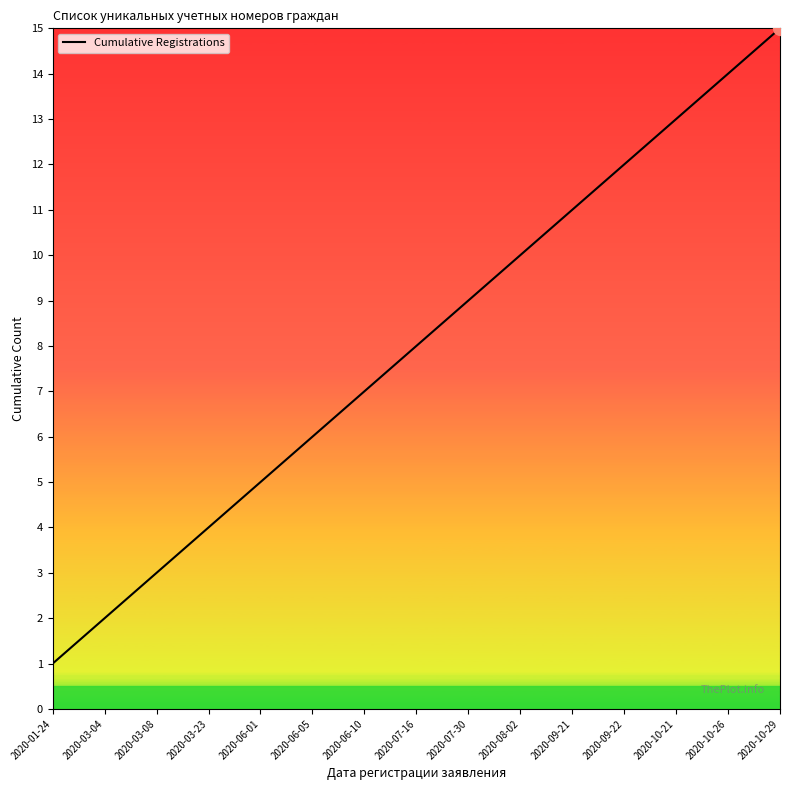

What position from the right is 2020-03-23?

12